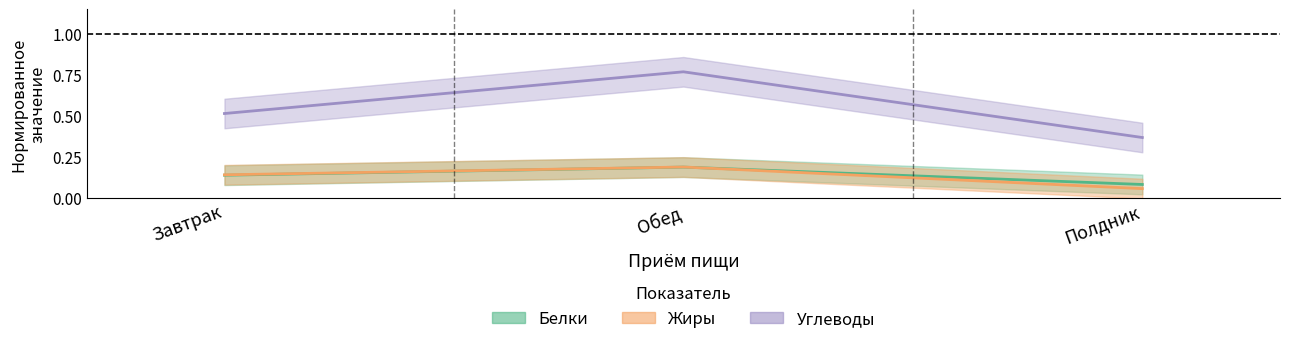

Where is Калорийность nearest to the value 0?

Полдник